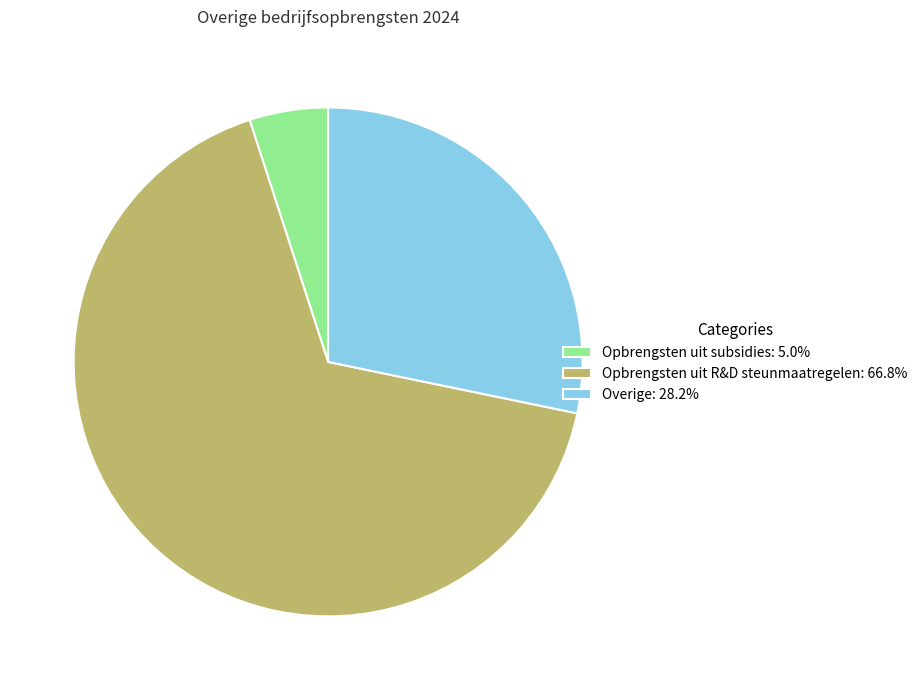

What is the majority slice?

Opbrengsten uit R&D steunmaatregelen